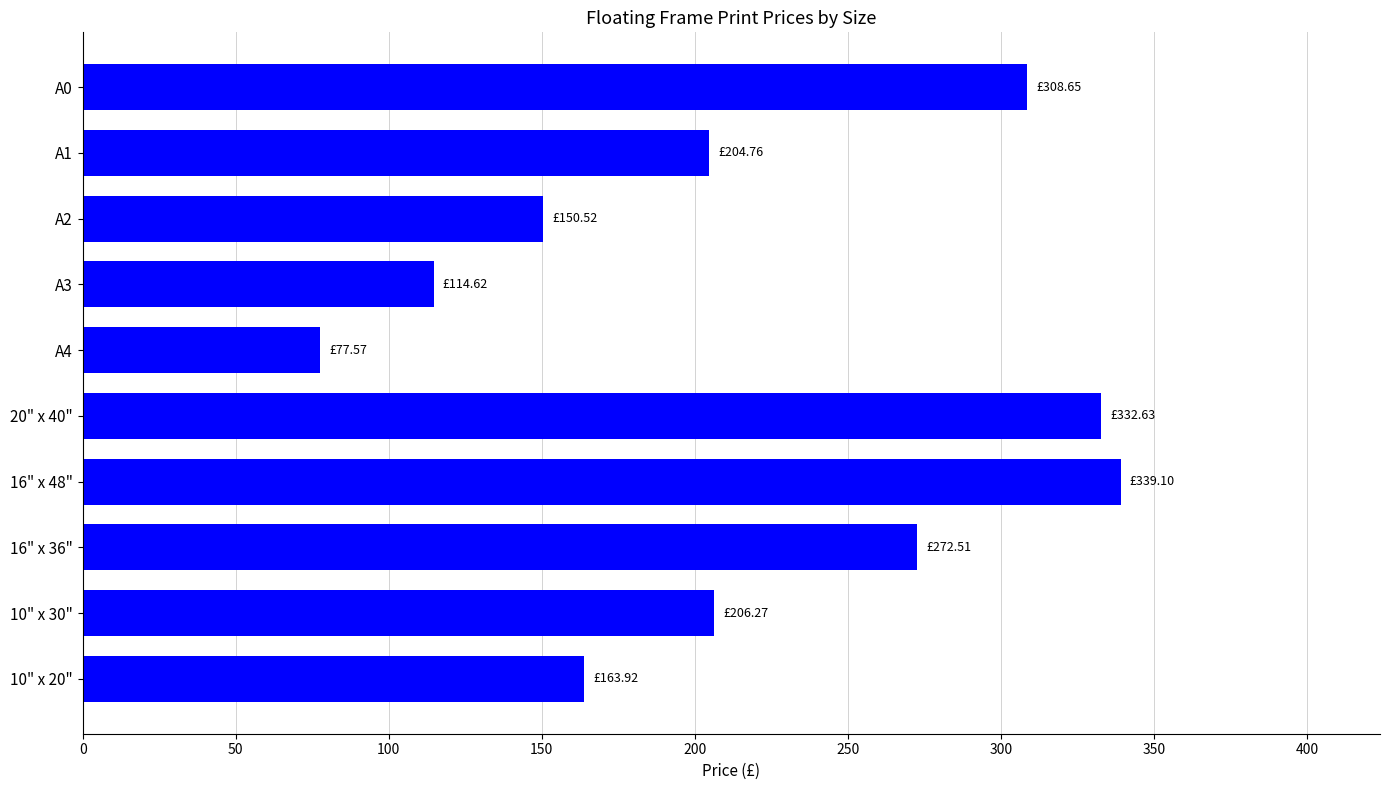

Which has a higher value, A1 or 20" x 40"?

20" x 40"